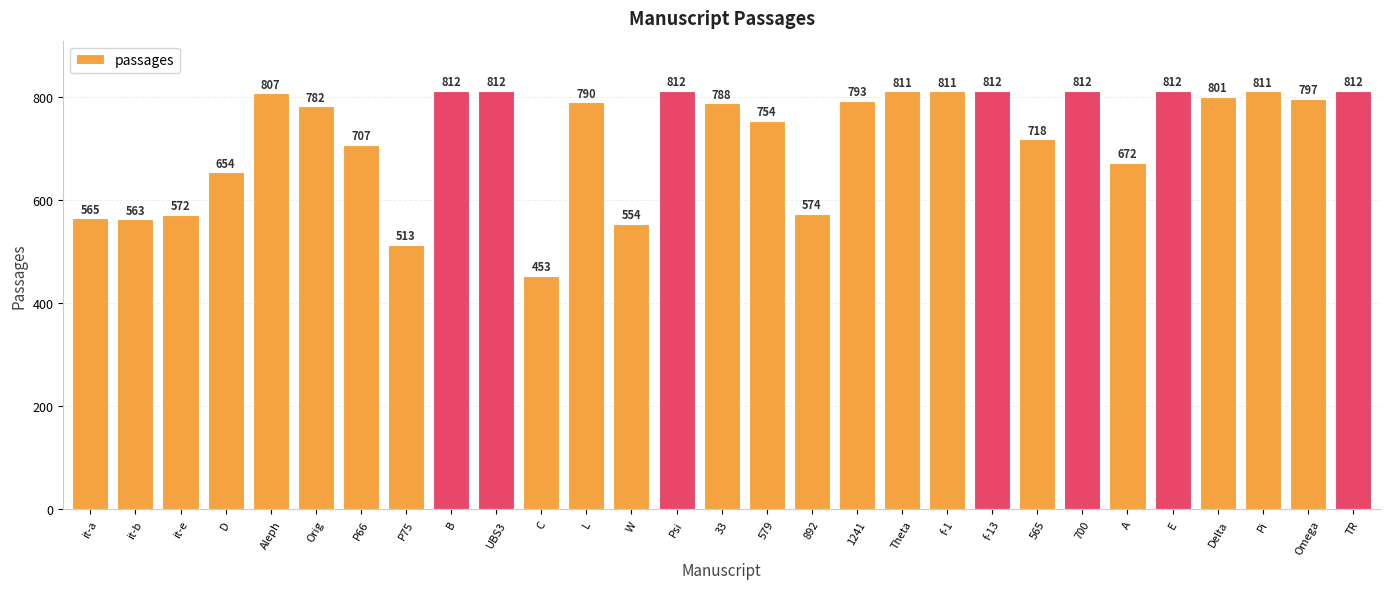

Reading right to left, transcribe all the data shown in this chart.

812	797	811	801	812	672	812	718	812	811	811	793	574	754	788	812	554	790	453	812	812	513	707	782	807	654	572	563	565